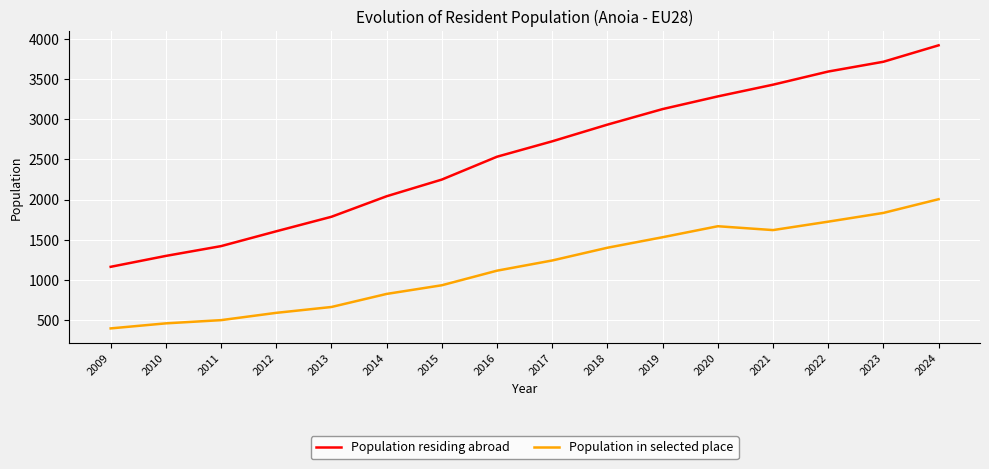

At which label does Population in selected place reach its minimum?

2009